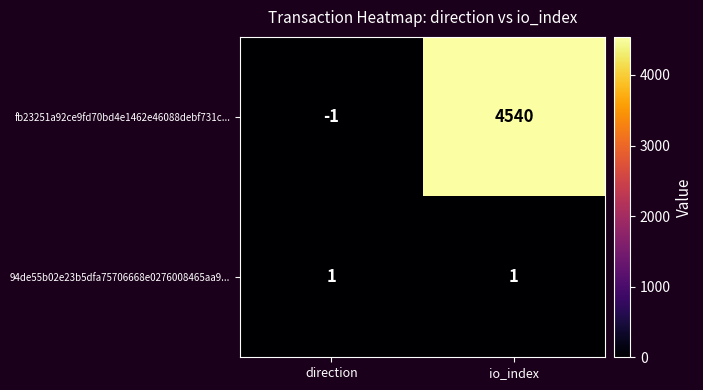

Read the fb23251a92ce9fd70bd4e1462e46088debf731c... value at io_index, to the nearest 50.

4550